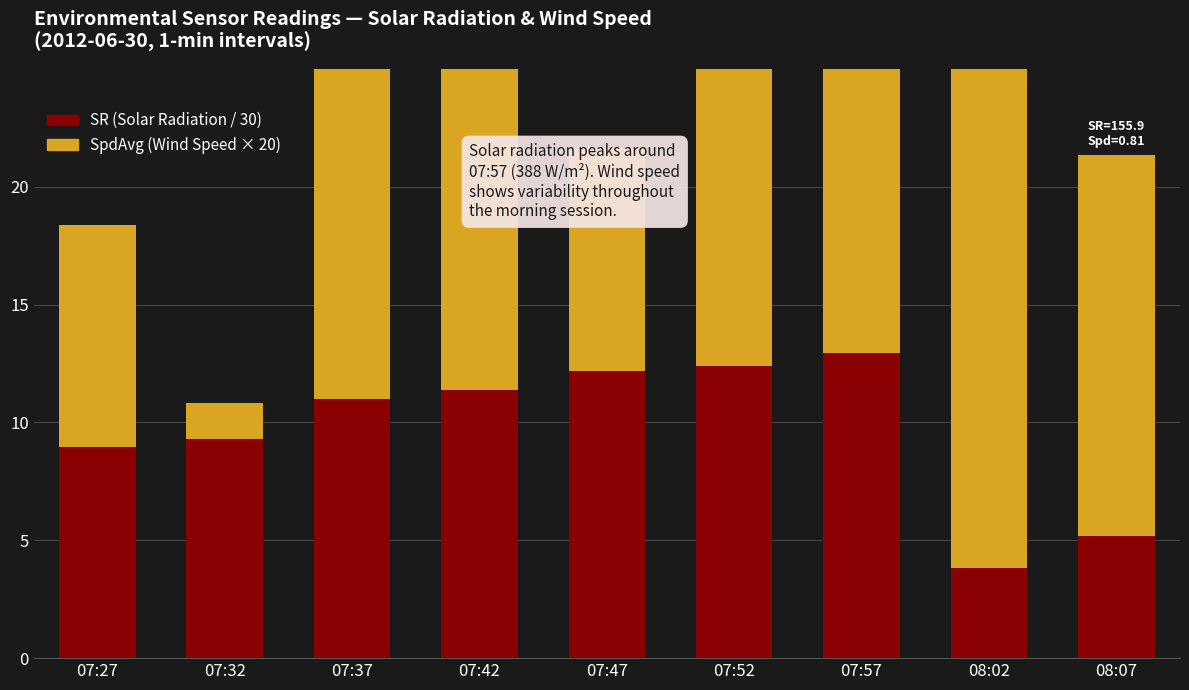

At which category is the sum across all series the highest?

07:42